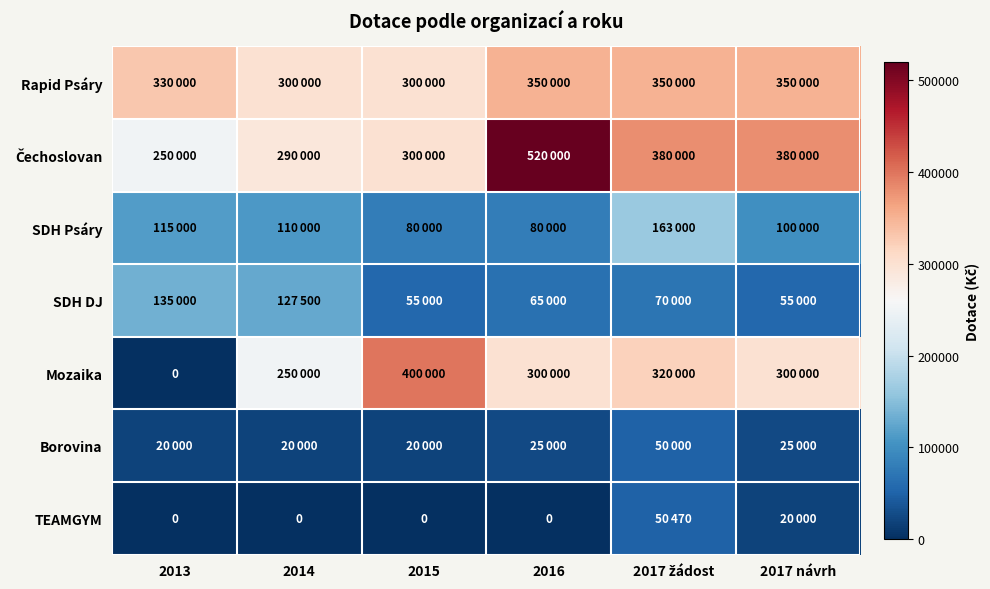

How many series are shown in this chart?

7